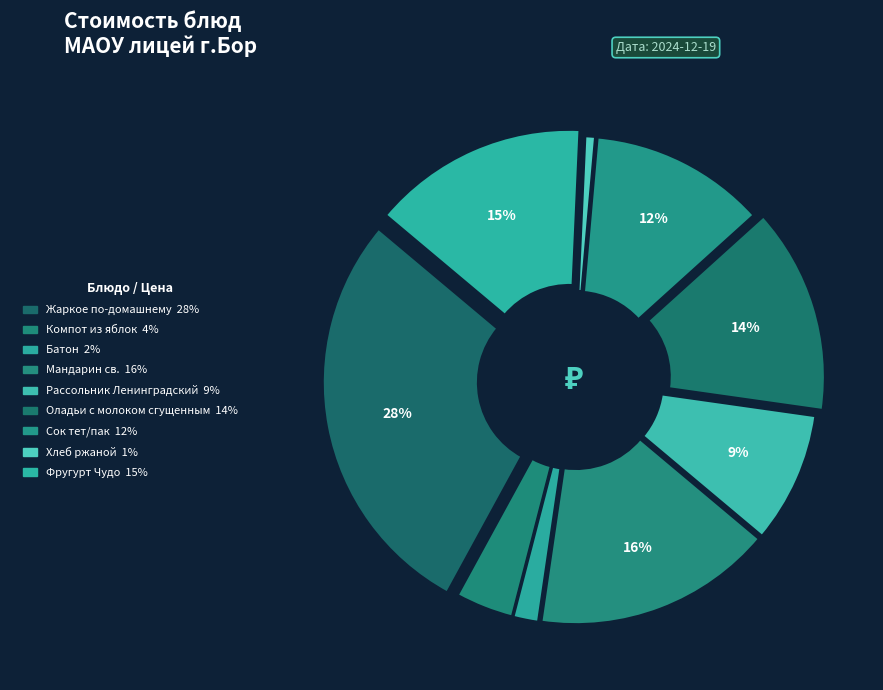

Which slice is the smallest?

Хлеб ржаной